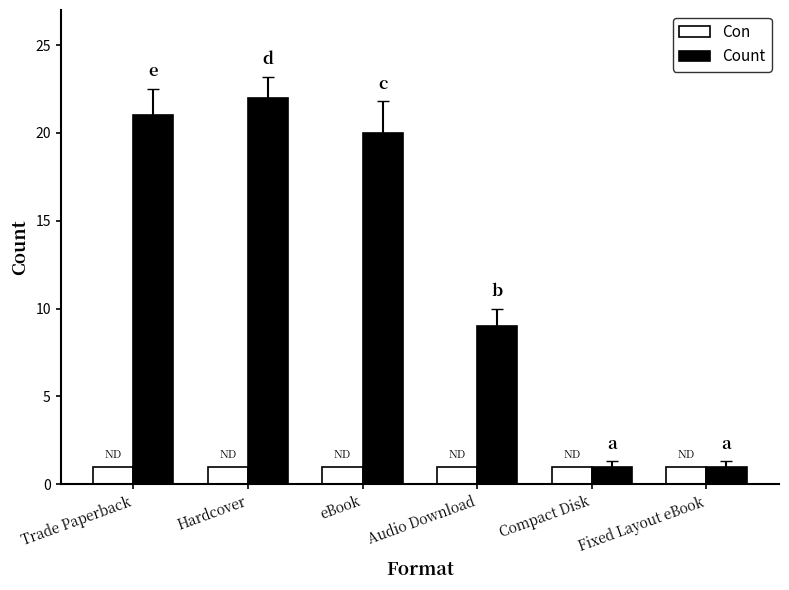

At how many categories does at least one series exceed 6?

4